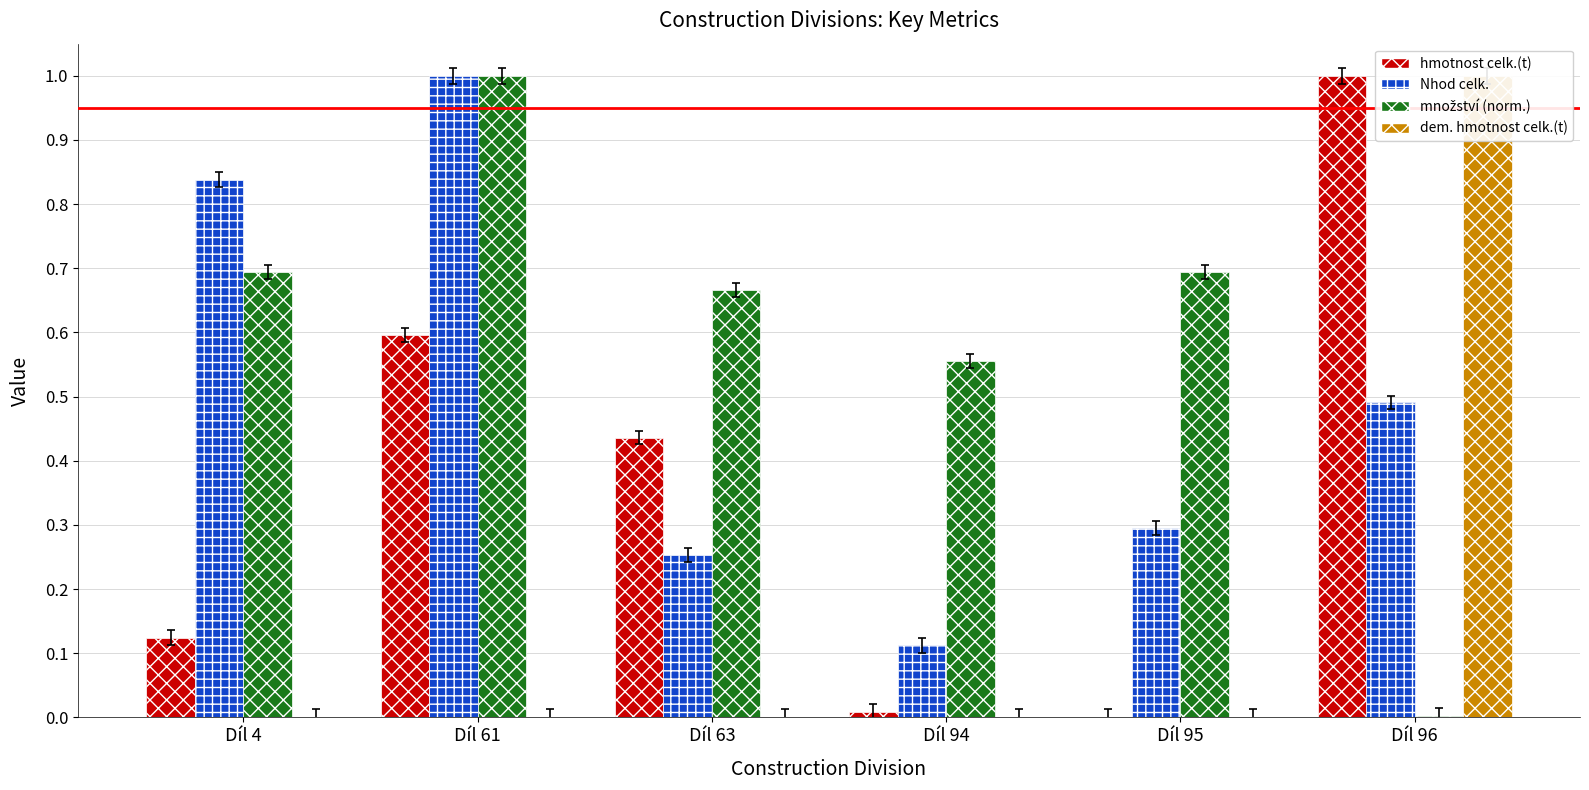

What is the total value across all series at Díl 94?

0.7